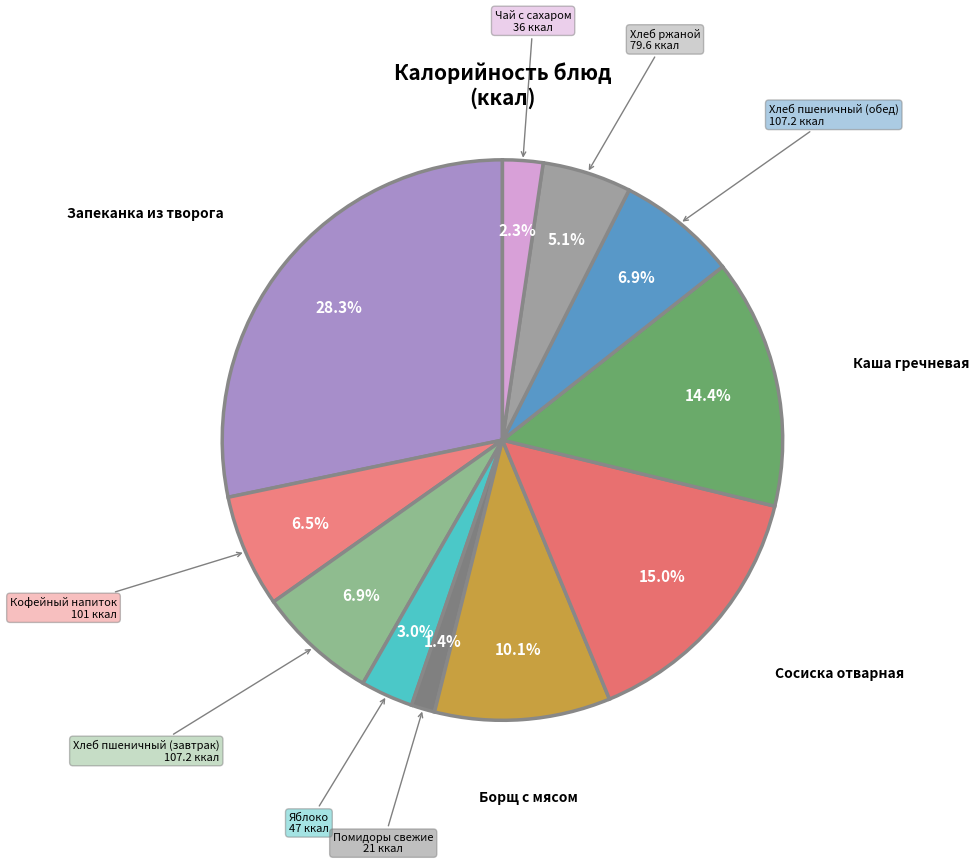

How many slices are in this pie chart?

11